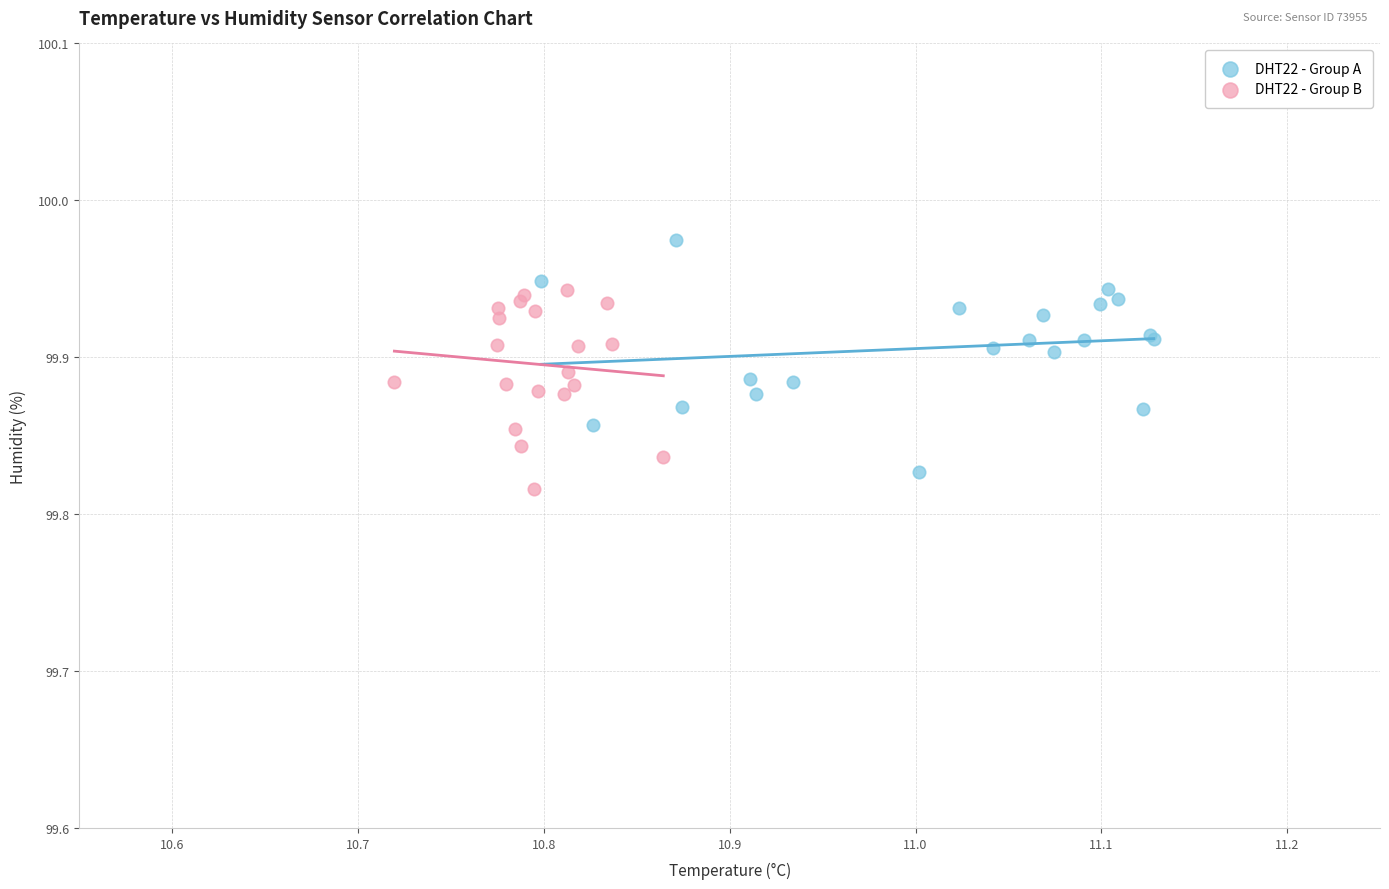

Which series has the largest Y range (max minus min)?

DHT22 - Group A